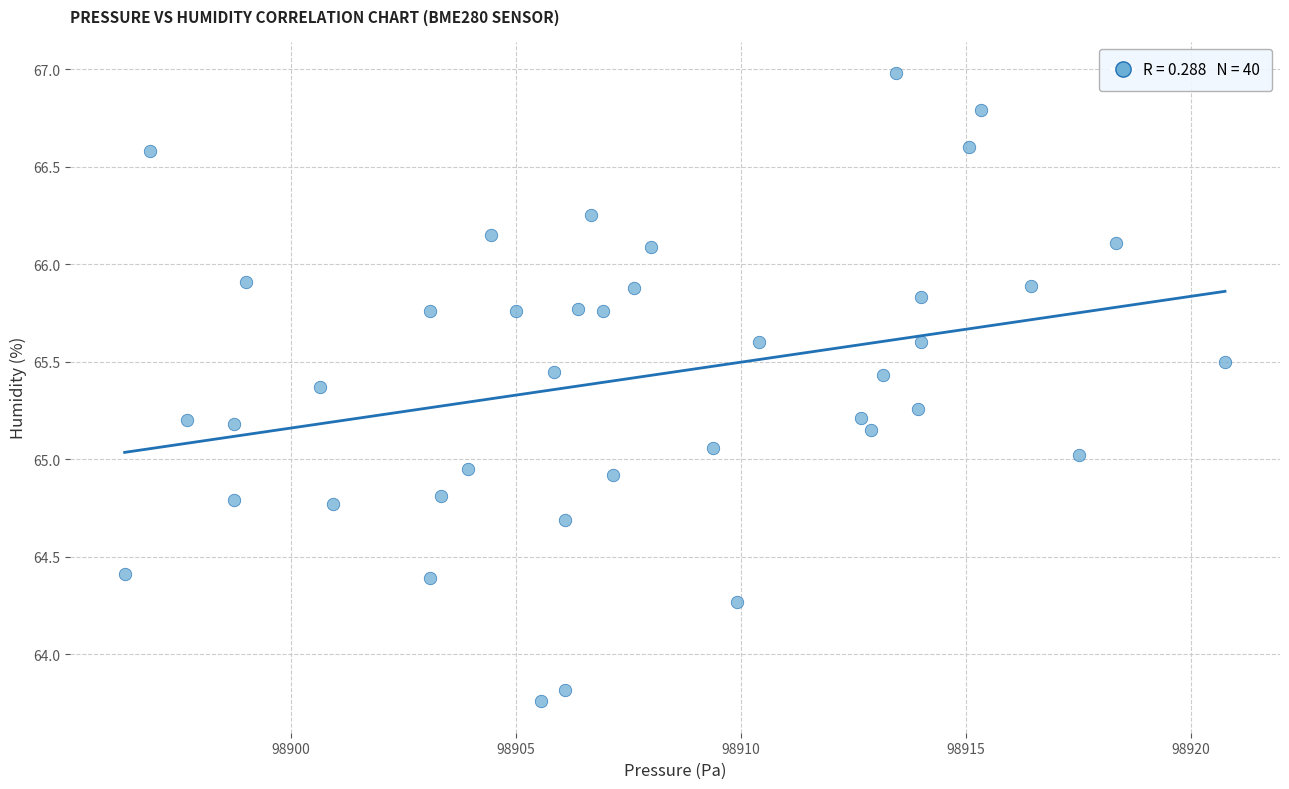

What is the range of X values (max minus min)?

24.4